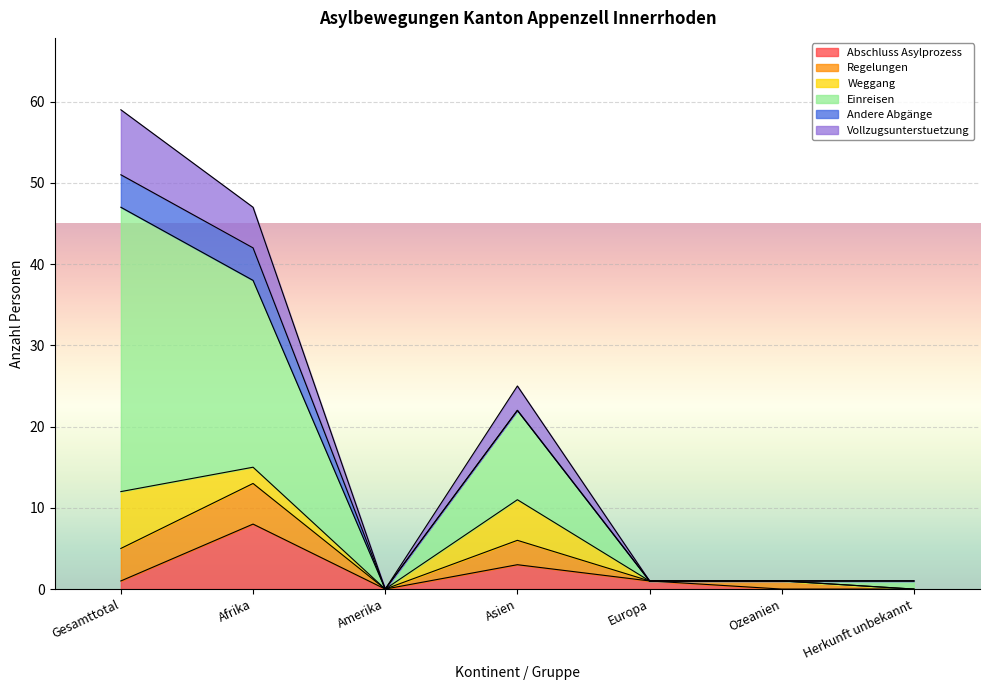

At which category is the sum across all series the highest?

Gesamttotal